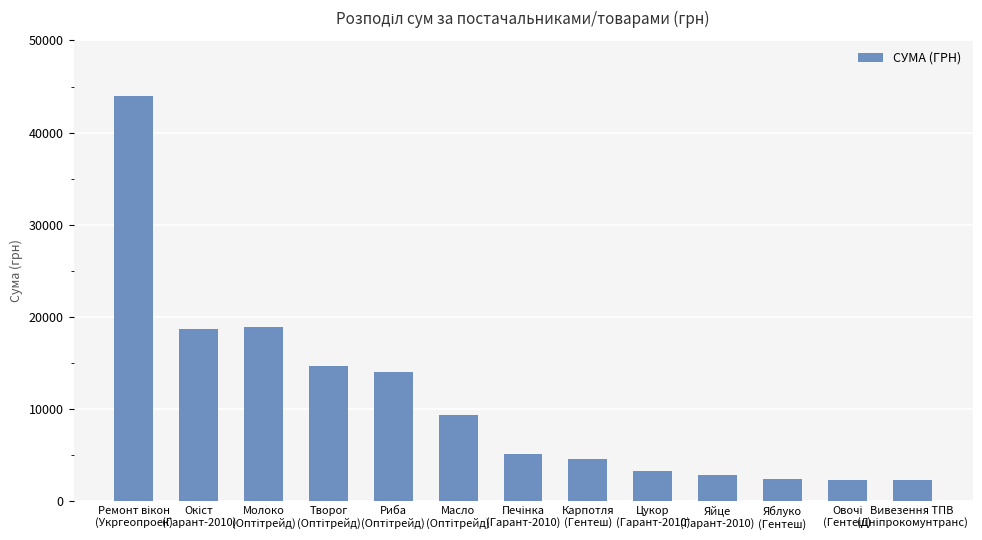

What is the difference between the second highest and second lowest values?

16587.0